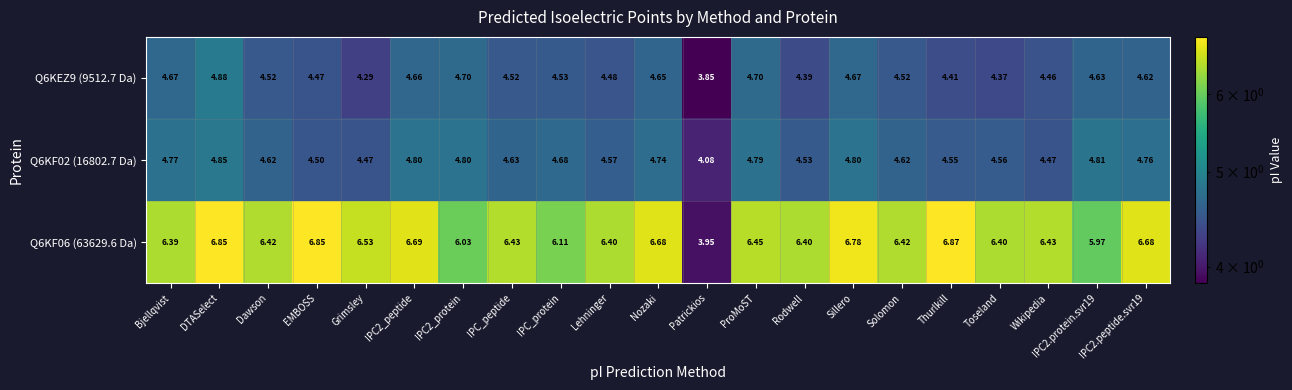

Which category has the highest value in the Q6KF02 (16802.7 Da) series?

DTASelect